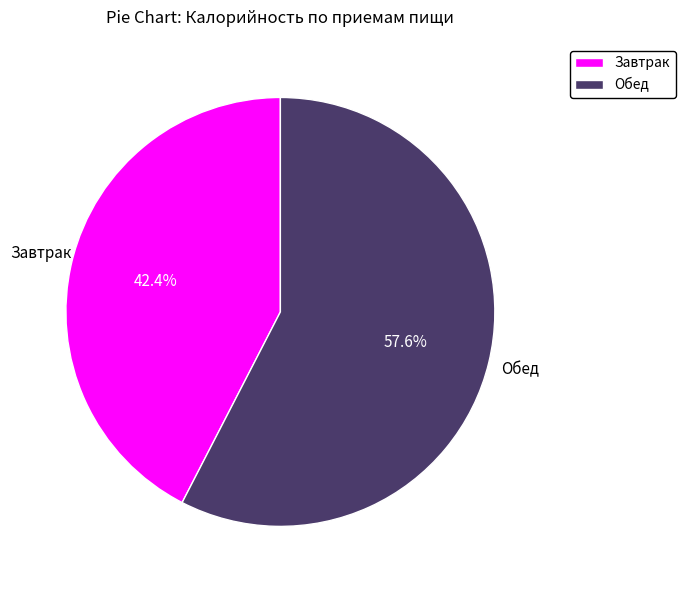

What is the ratio of the value at Завтрак to the value at Обед?

0.7